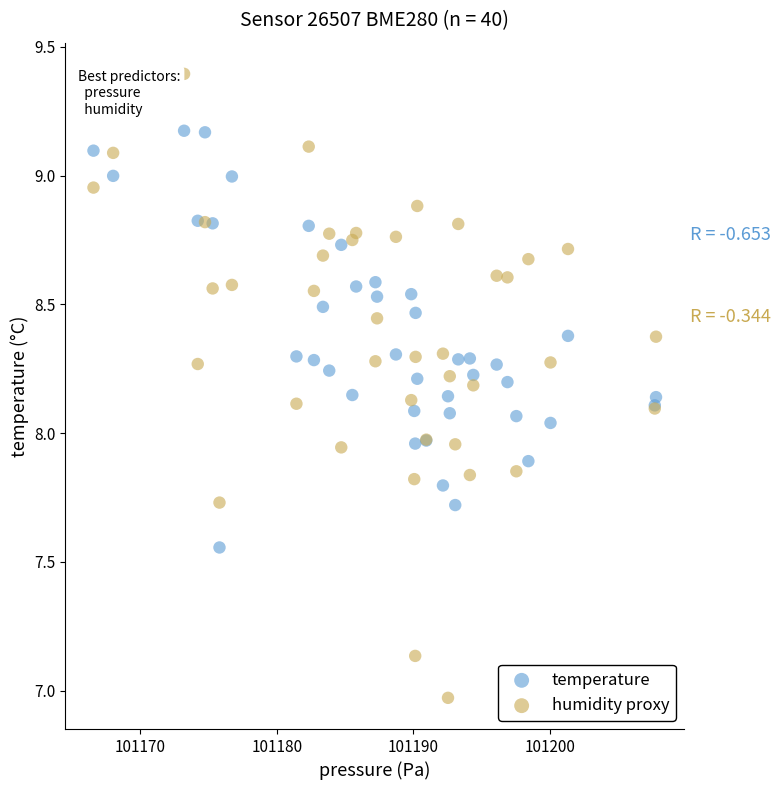

Which series has the largest Y range (max minus min)?

humidity proxy